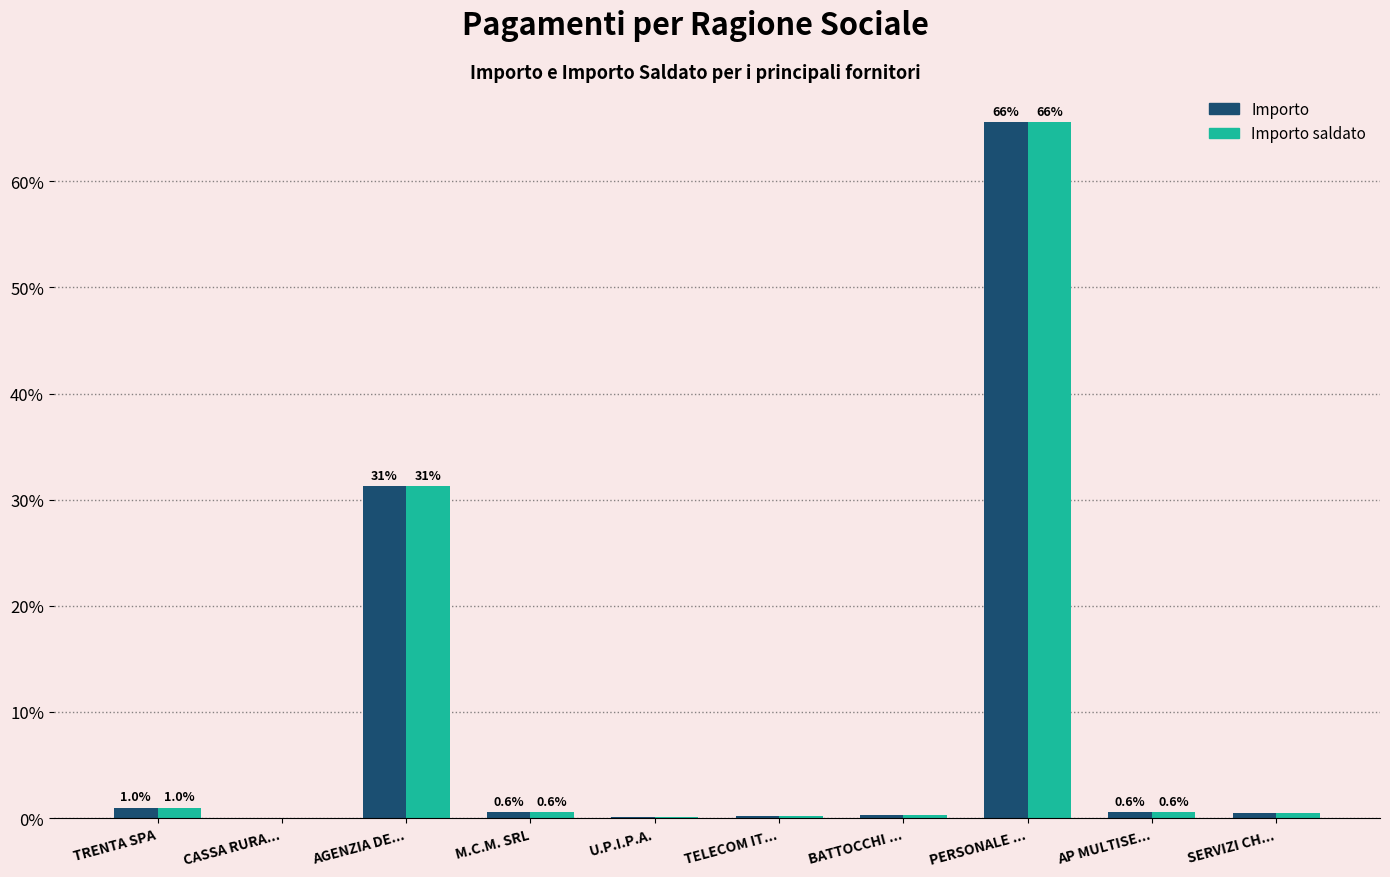

What is the approximate value of Importo at M.C.M. SRL?

0.6